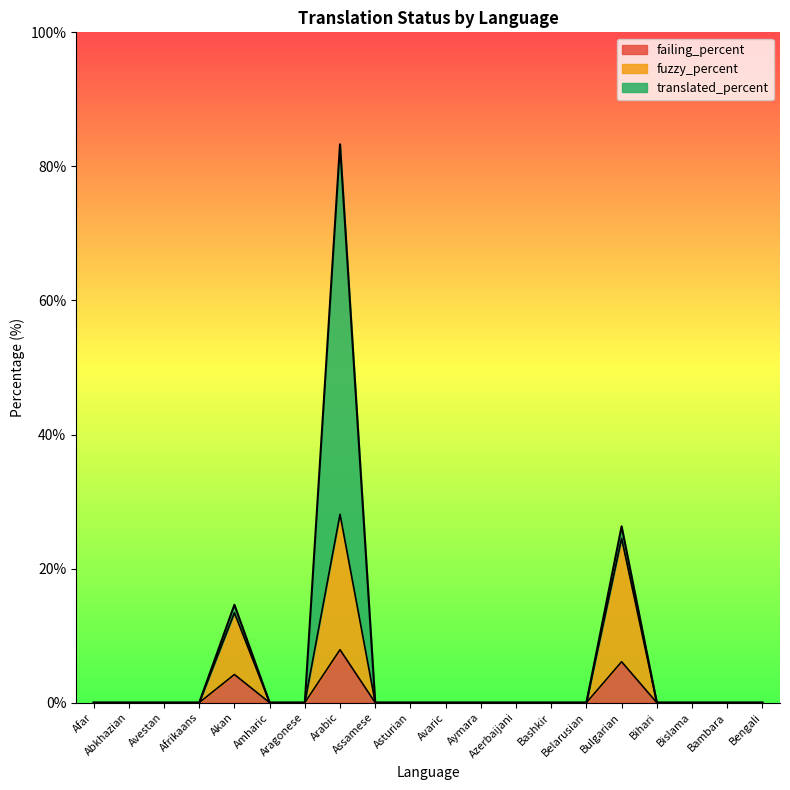

Between Afrikaans and Assamese, which is larger?

Afrikaans